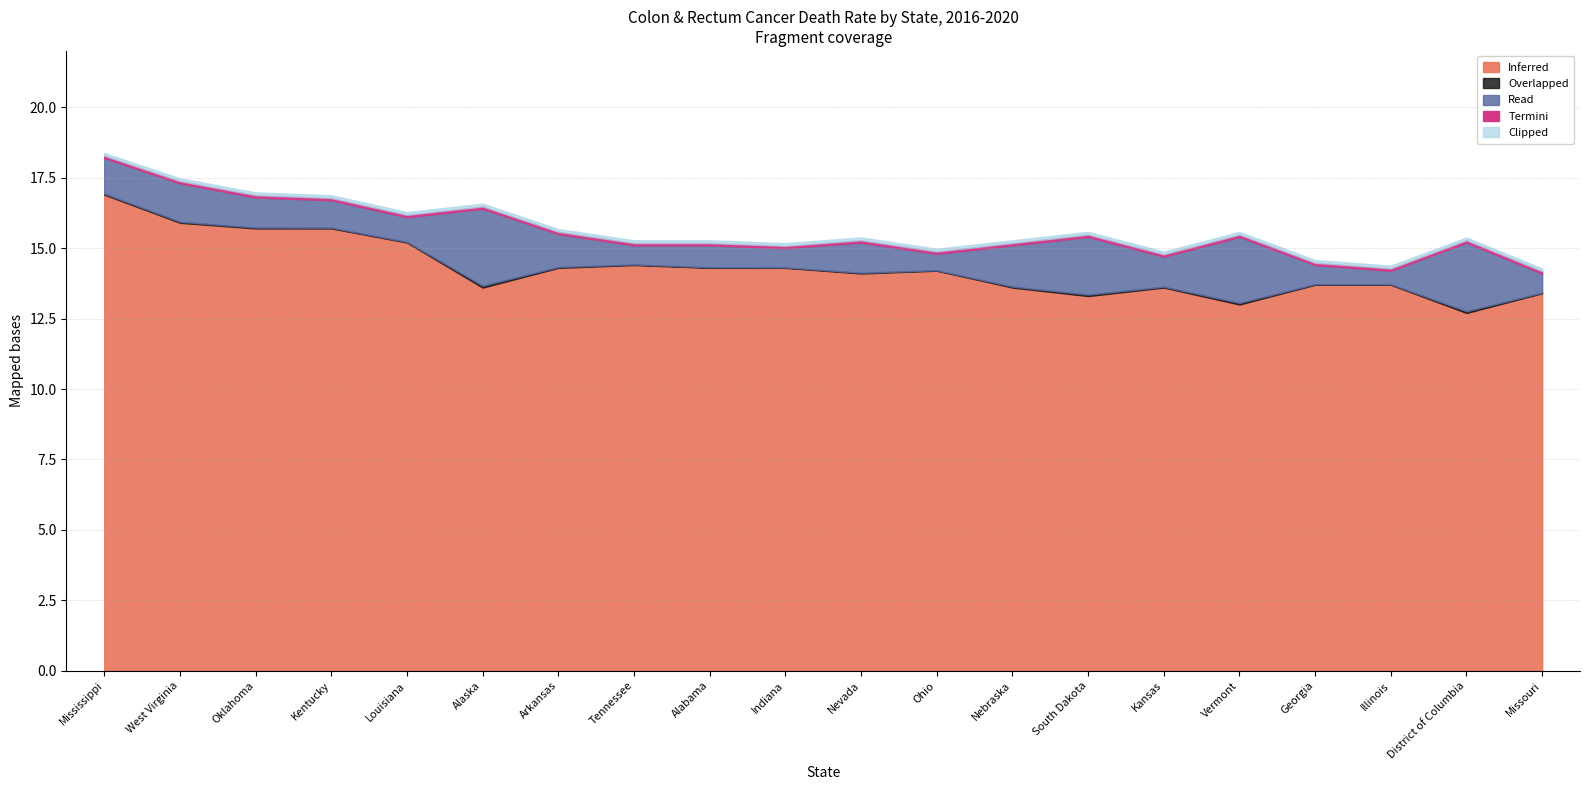

The value of Inferred at Georgia is 23.0. True or false?

False